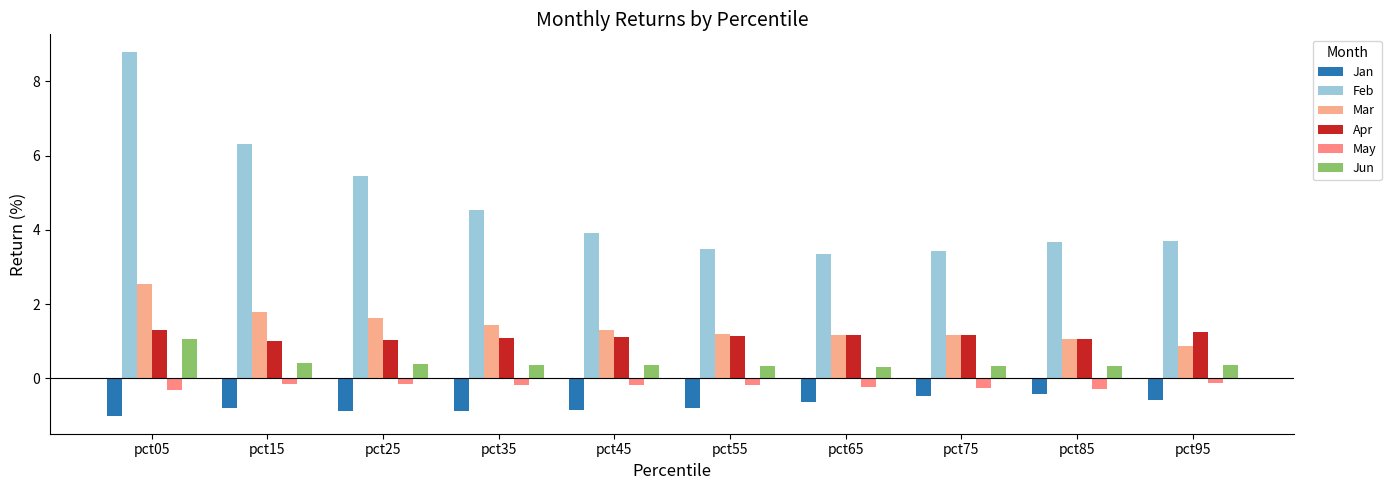

At which label is Jan closest to 0?

pct85